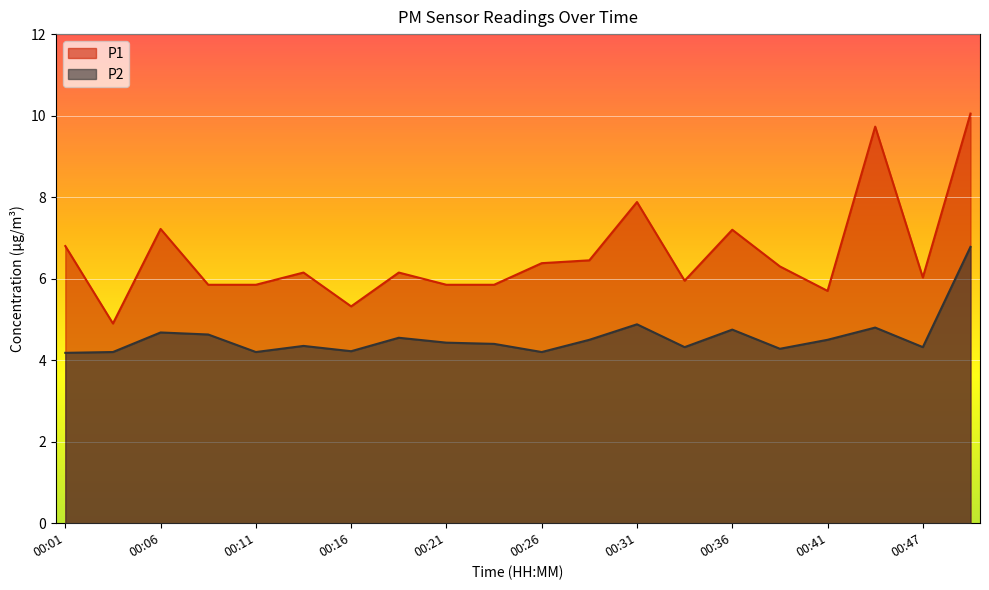

The value of P2 at 00:36 is 7.8. True or false?

False